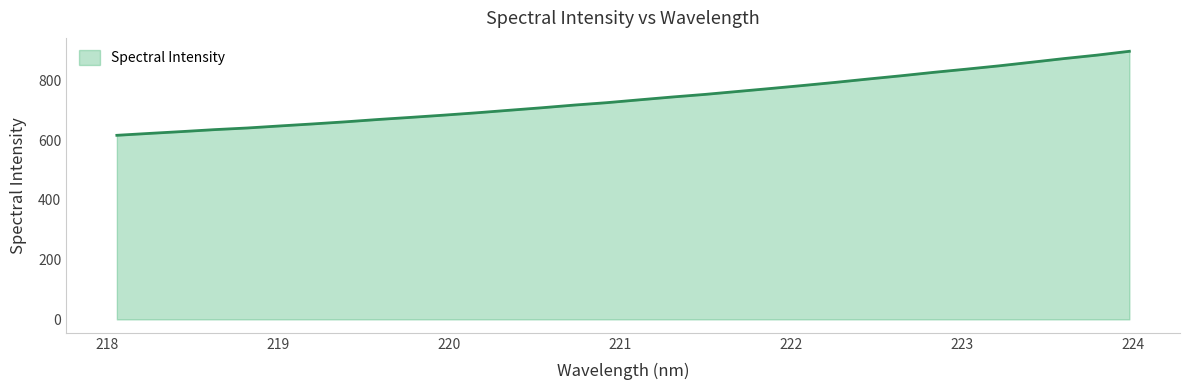

What is the maximum value shown in the chart?

898.2